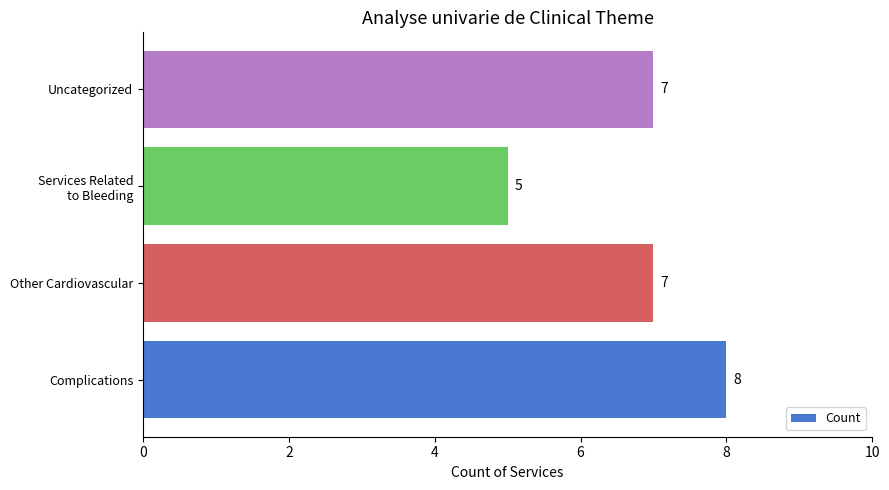

How many values are between 7 and 8?

3